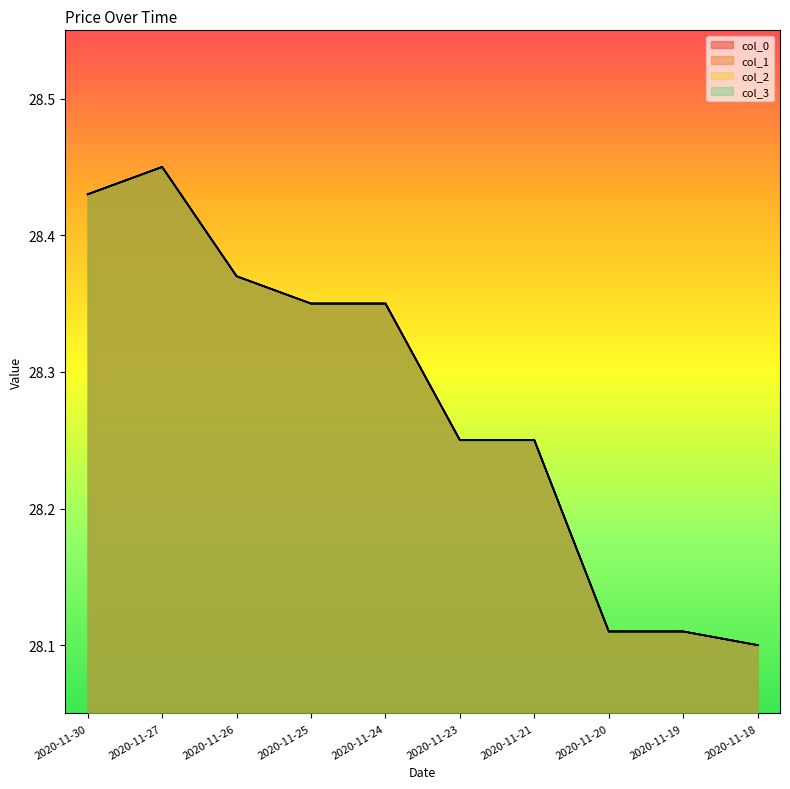

At which category does col_2 reach its first local peak?

2020-11-27